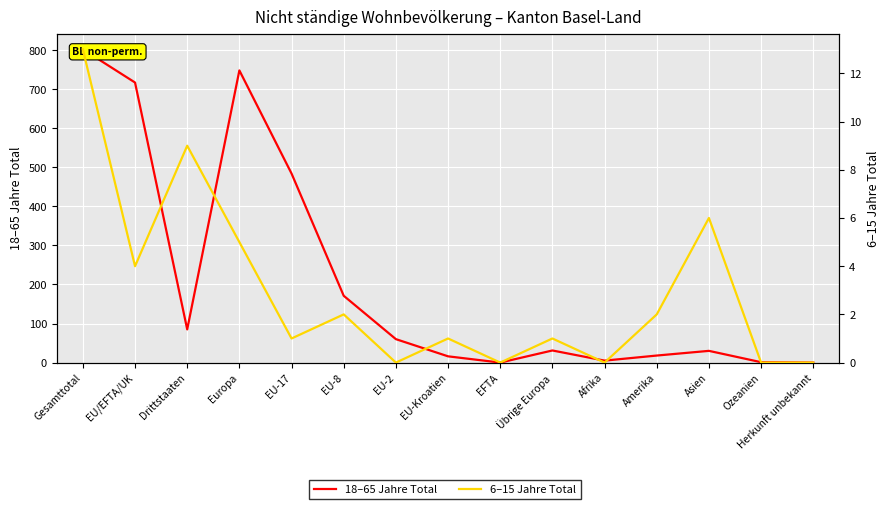

True or false: 6–15 Jahre Total and 18–65 Jahre Total intersect in this chart.

False